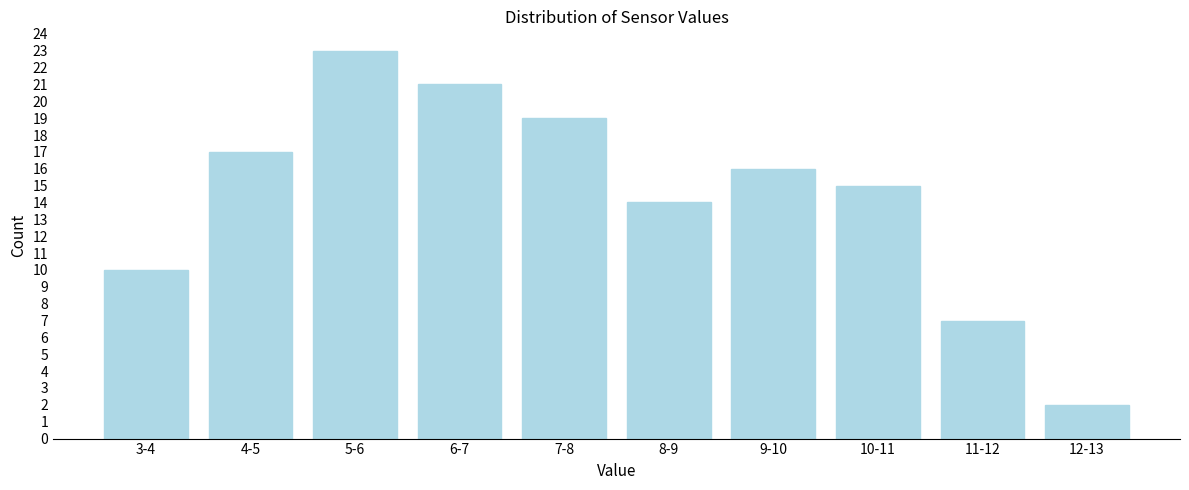

Reading left to right, extract all data points from this chart.

3-4=10	4-5=17	5-6=23	6-7=21	7-8=19	8-9=14	9-10=16	10-11=15	11-12=7	12-13=2